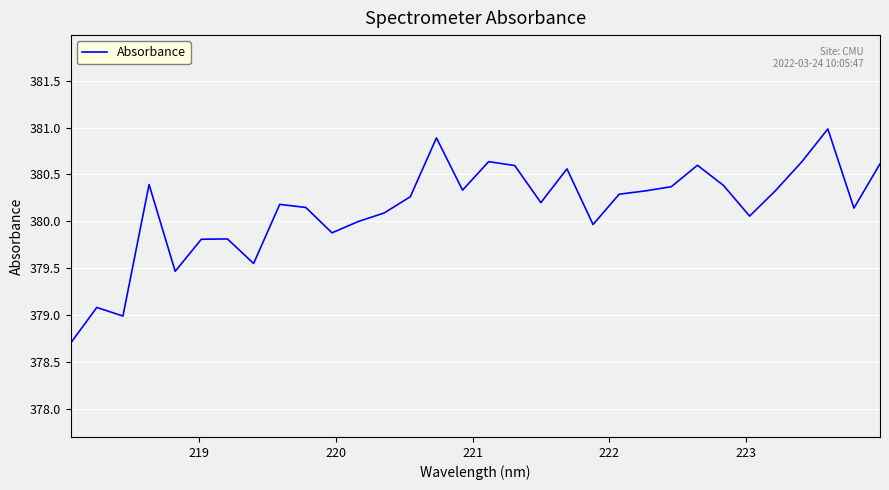

What is the difference between the maximum and minimum values?

2.3